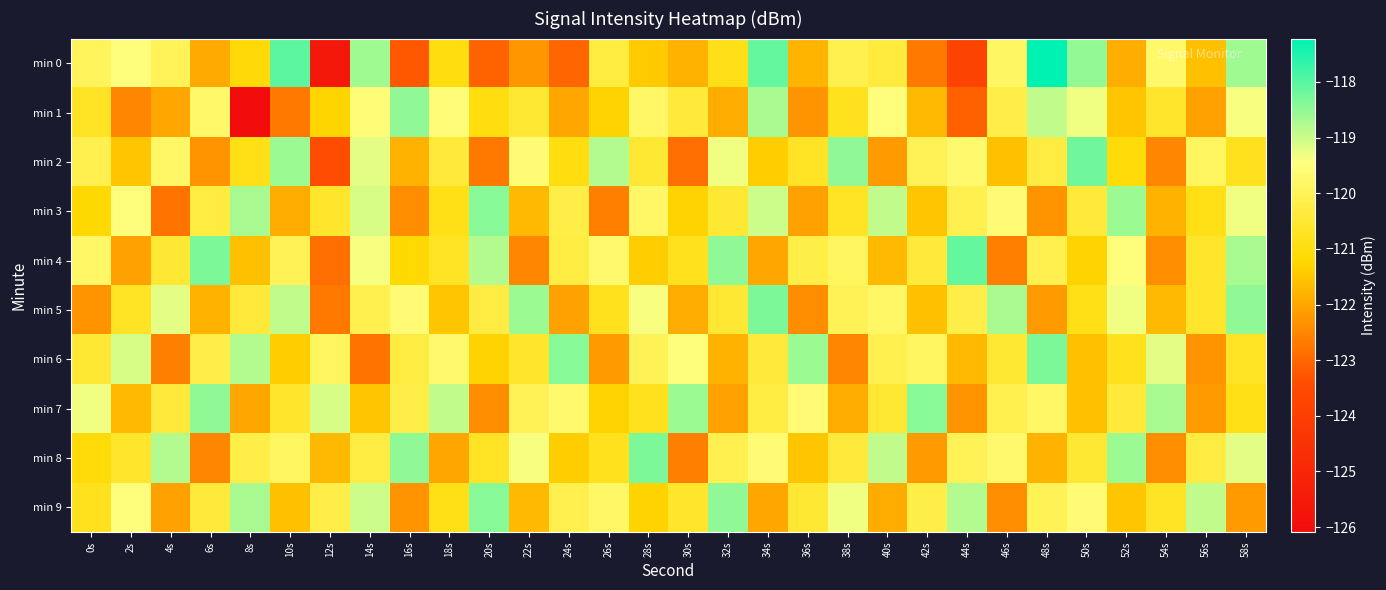

Which series has the largest total across all categories?

min 7